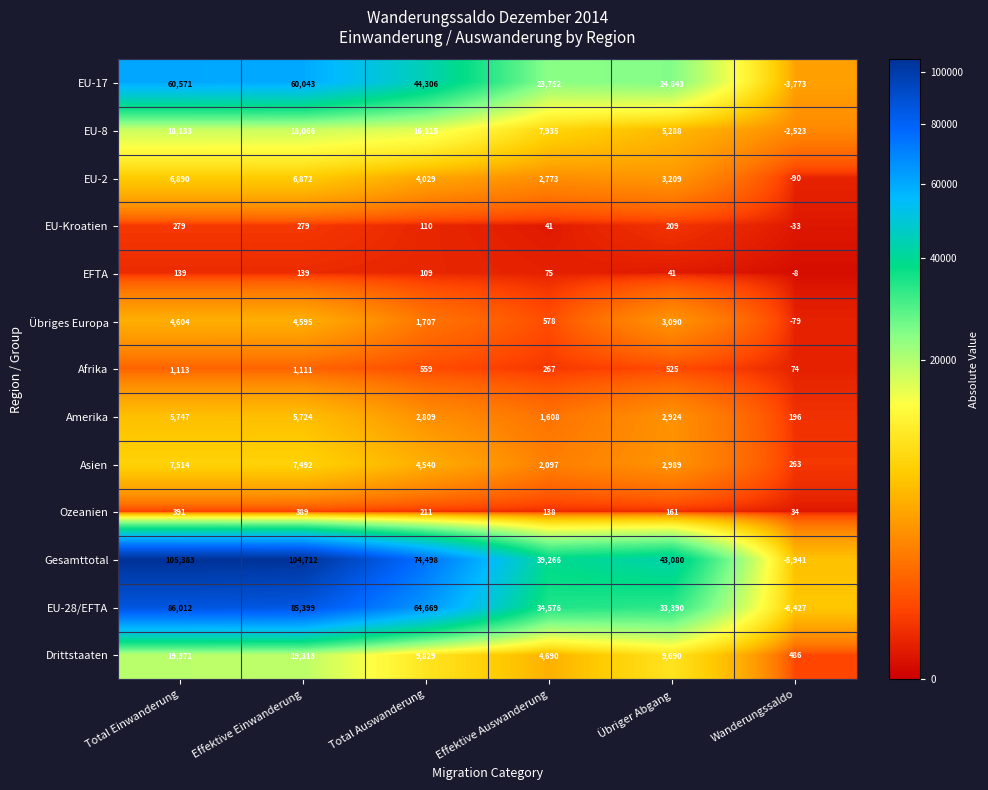

Where does the EU-28/EFTA series first go above 64669?

Total Einwanderung